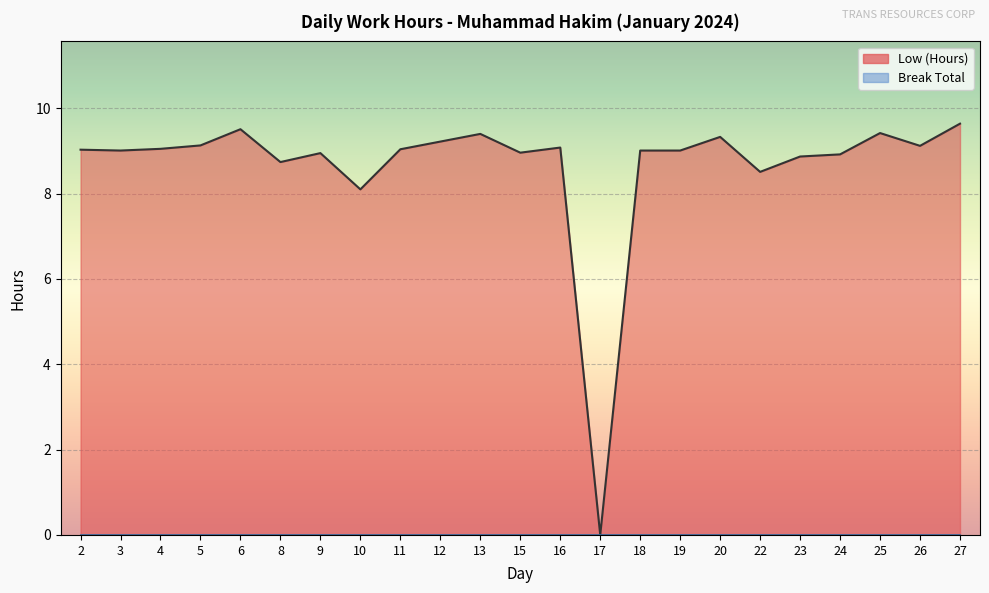

True or false: the data has more than 0 interior local peaks.

True